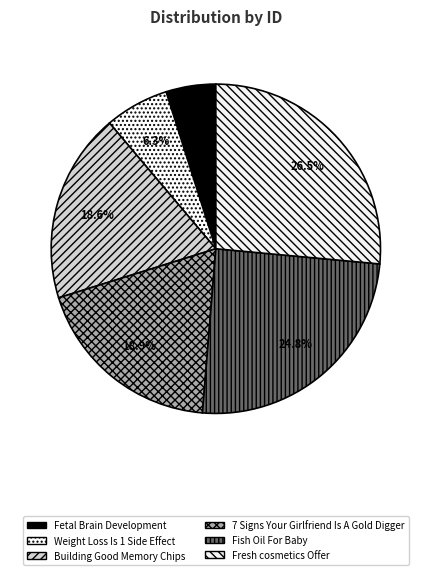

How much of the chart is everything except Fetal Brain Development?

95.1%